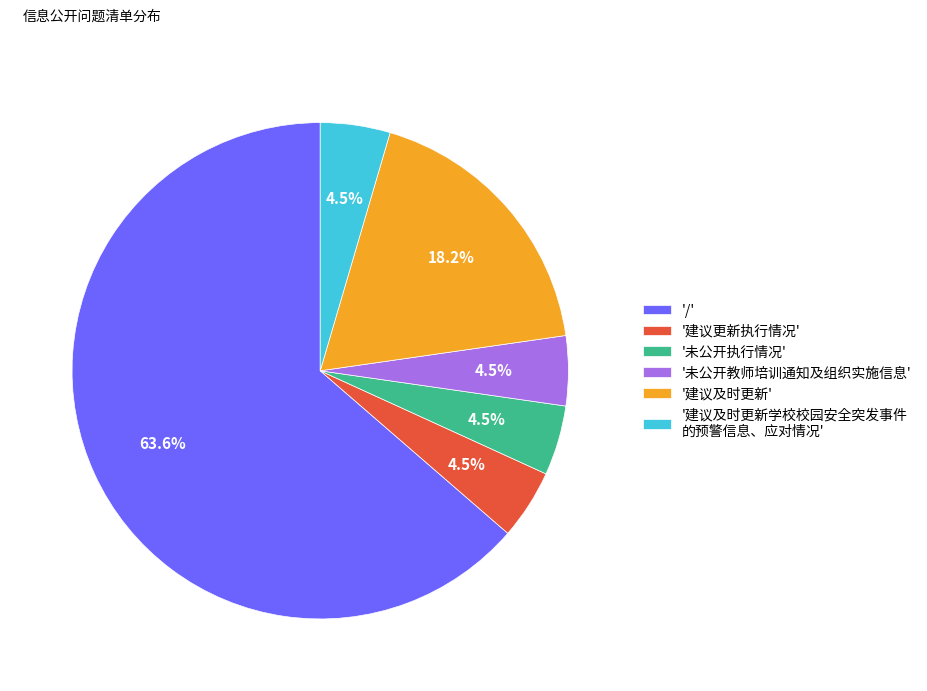

How much of the chart is everything except '建议及时更新学校校园安全突发事件 的预警信息、应对情况'?

95.5%